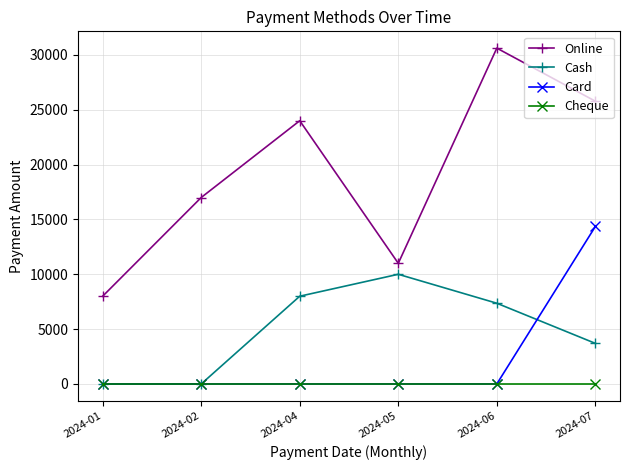

At 2024-07, list the series in order from smallest to largest.

Cheque, Cash, Card, Online